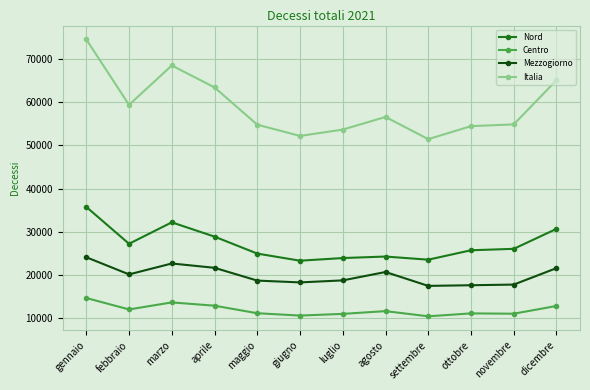

At how many categories does at least one series exceed 66925?

2